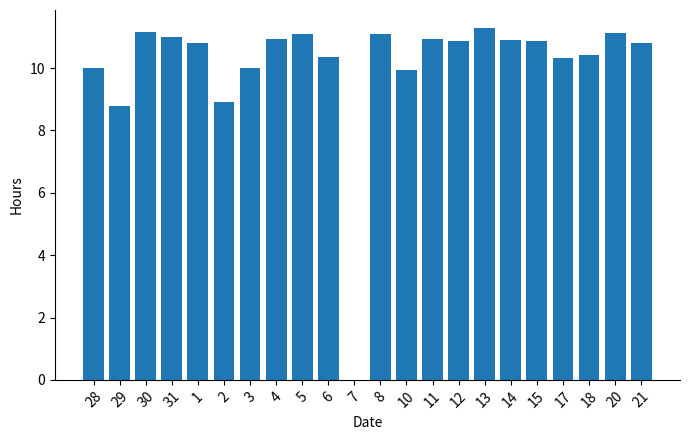

What is the change in value from 28 to 6?

+0.3